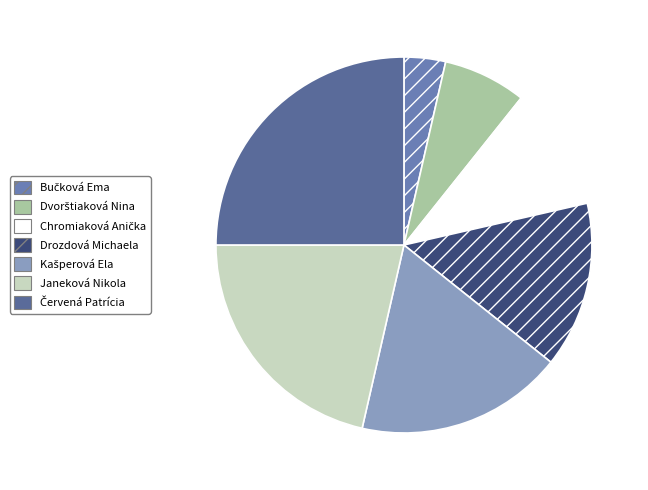

Approximately how many times larger is the value at Janeková Nikola compared to Drozdová Michaela?

1.5